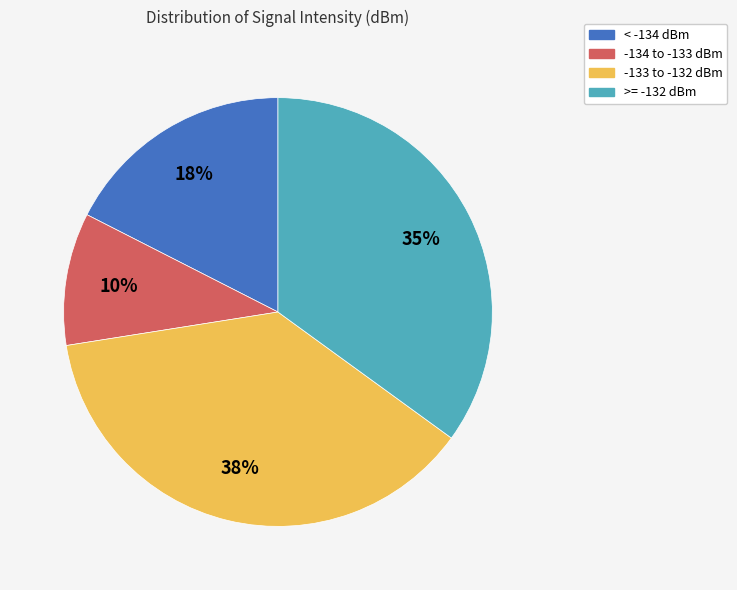

To the nearest percent, what is the difference between the largest and smallest slice percentages?

27%